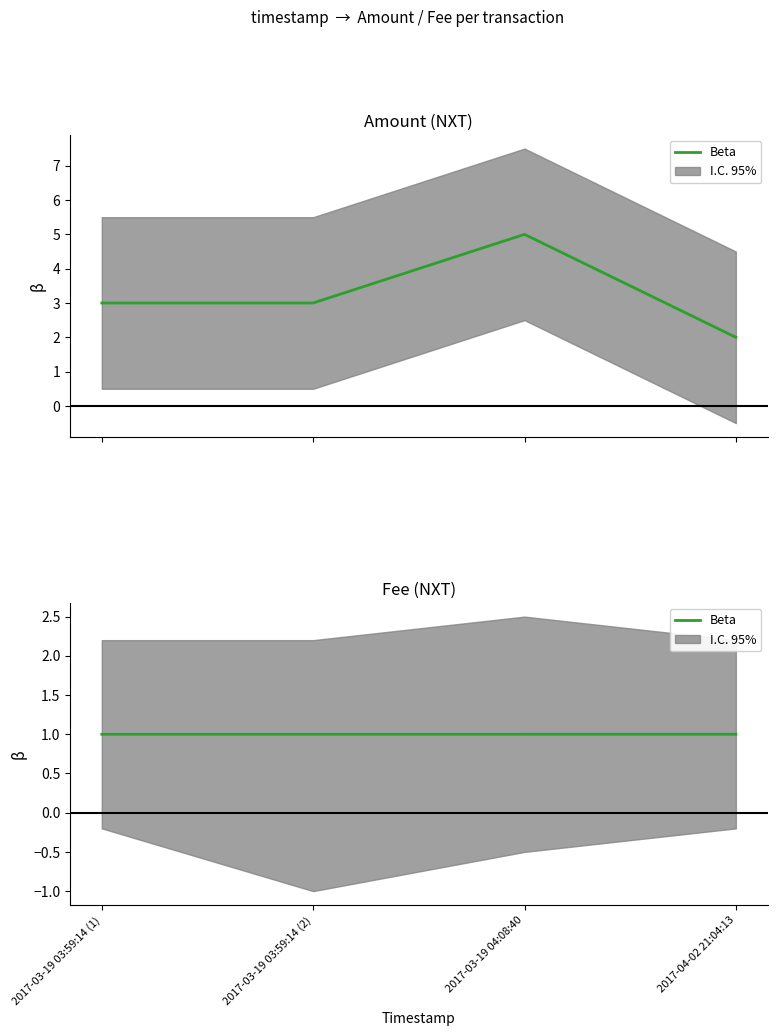

Count the values in the range 1 to 2.

4